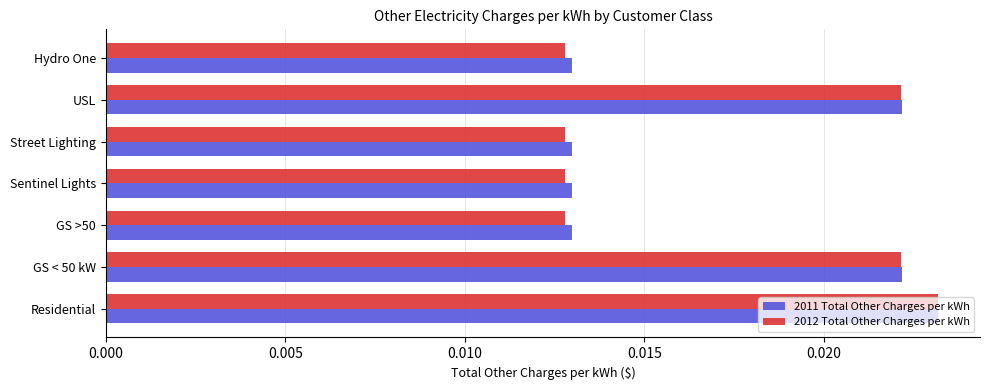

Which series has the widest spread of values?

2012 Total Other Charges per kWh